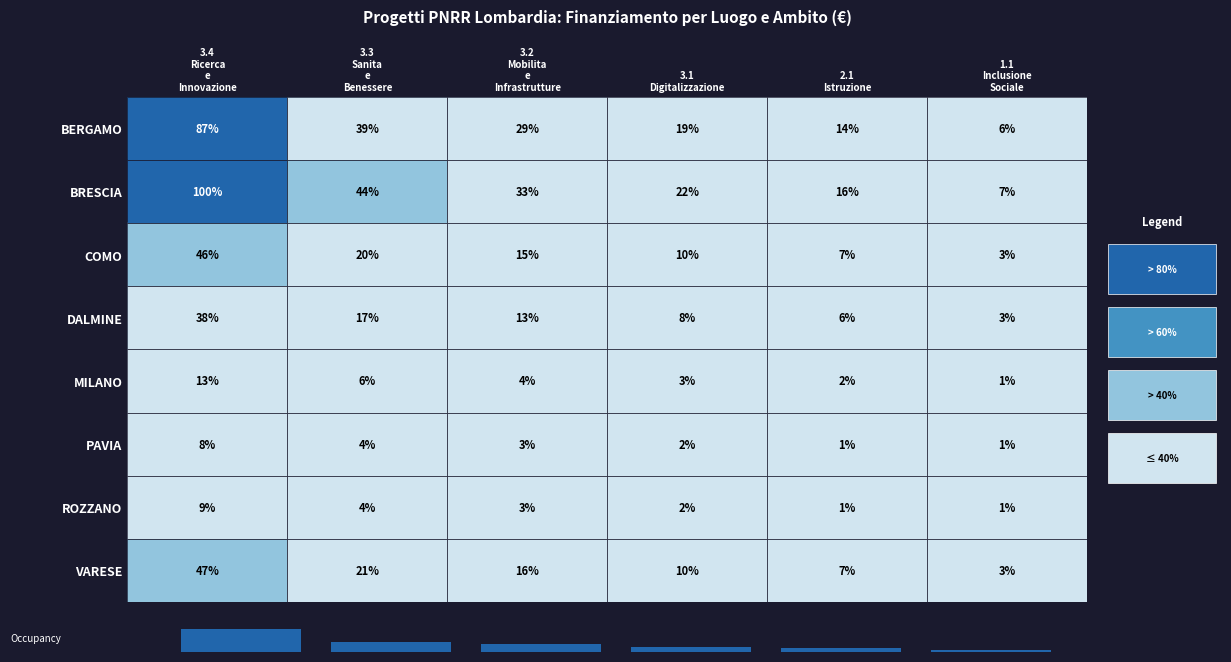

Which series has the widest spread of values?

BRESCIA